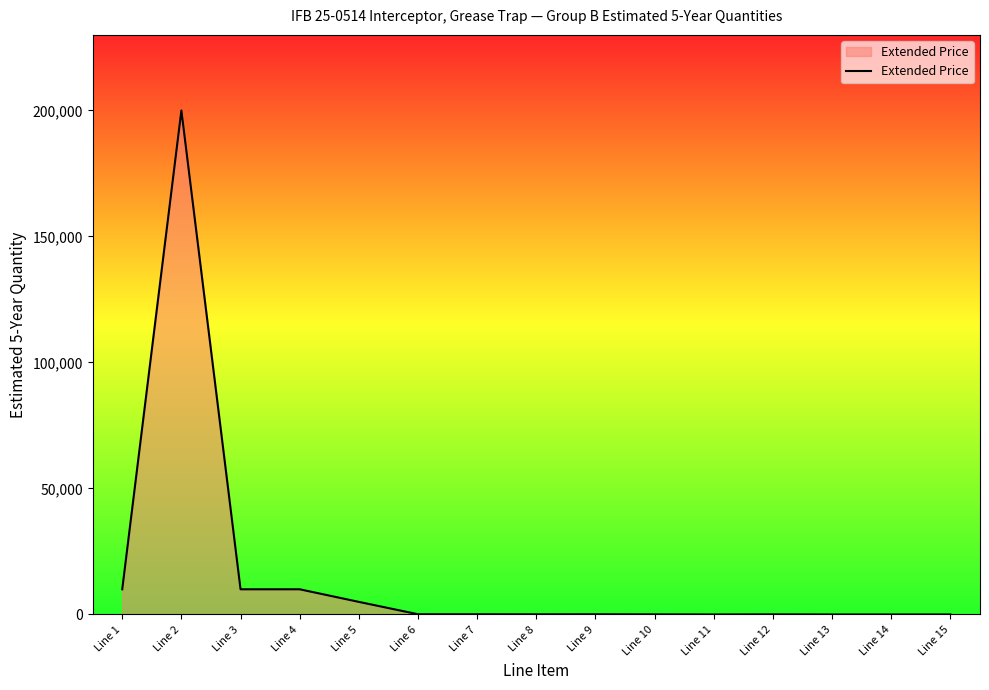

At which label does the data first exceed 100?

Line 1